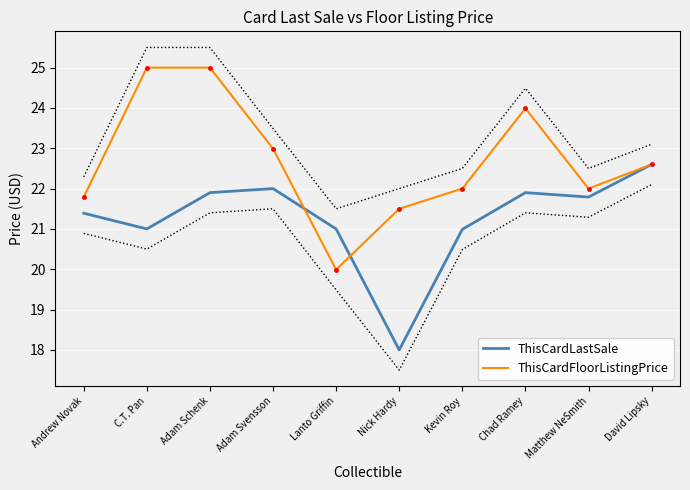

How many lines are shown in the chart?

2